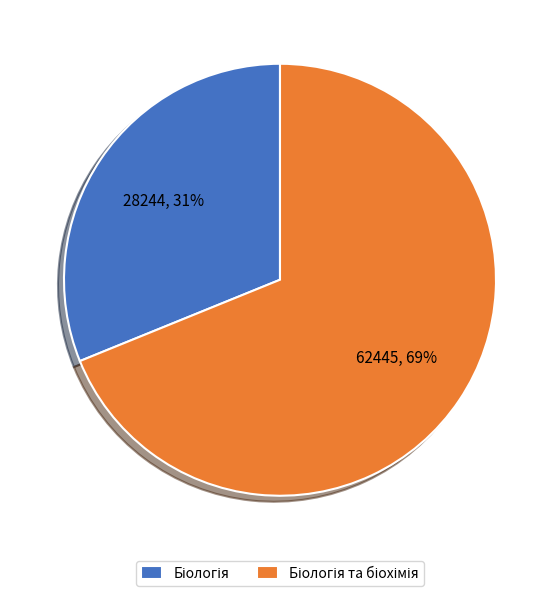

To the nearest percent, what is the average slice percentage?

50%